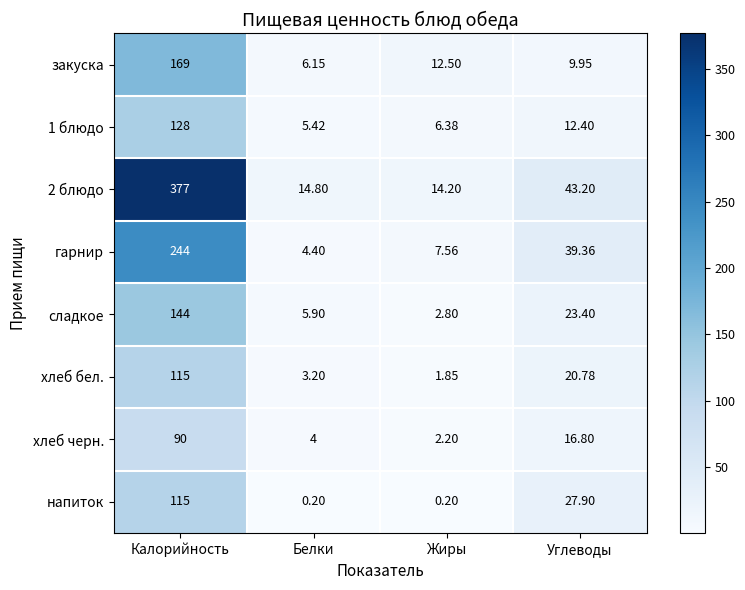

At which label is 2 блюдо closest to 195?

Углеводы